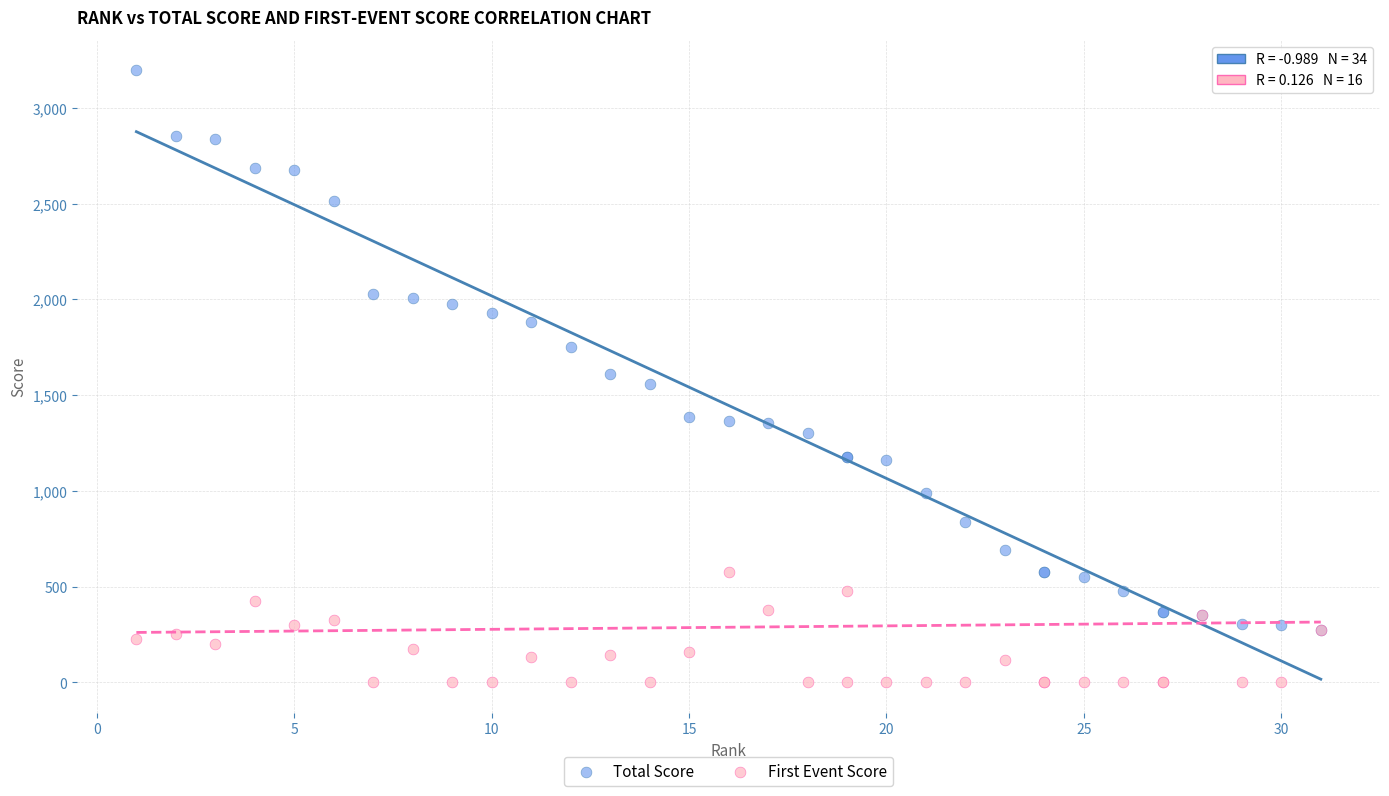

What are all the series names shown in the legend?

Total Score, First Event Score